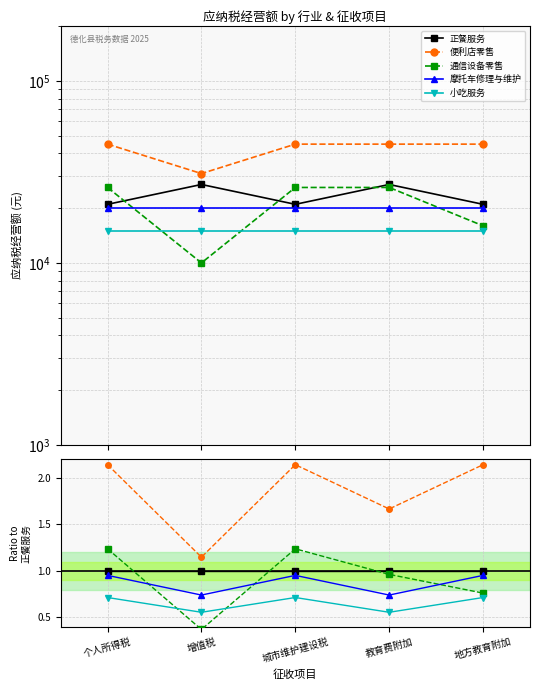

Where is the first local minimum for 小吃服务?

增值税